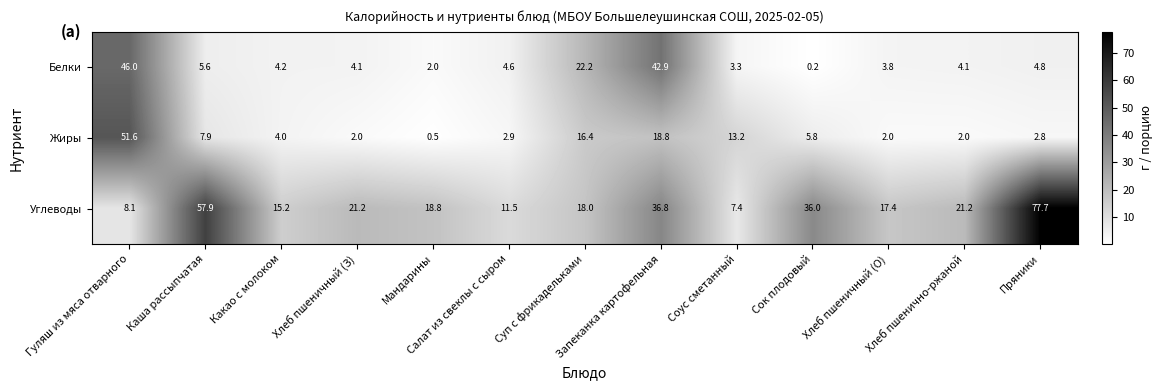

What is the difference between the maximum and minimum values in the Углеводы series?

70.3